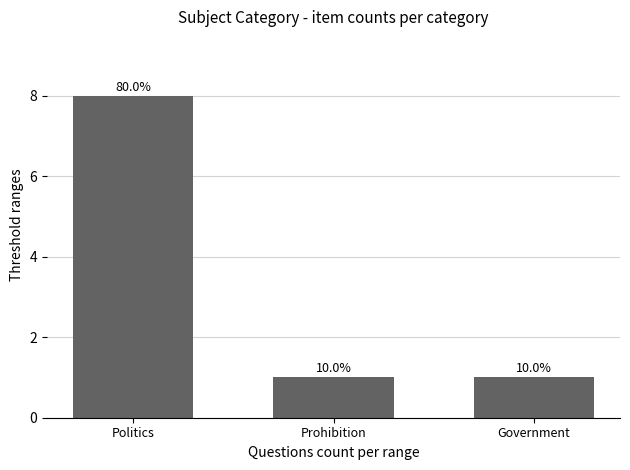

How many bars are there in total?

3